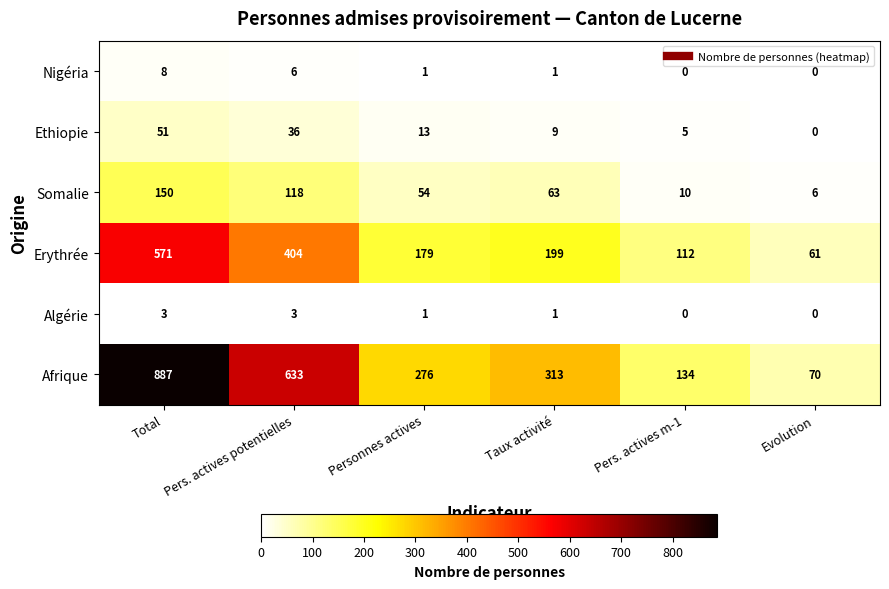

How many distinct data groups are displayed?

6